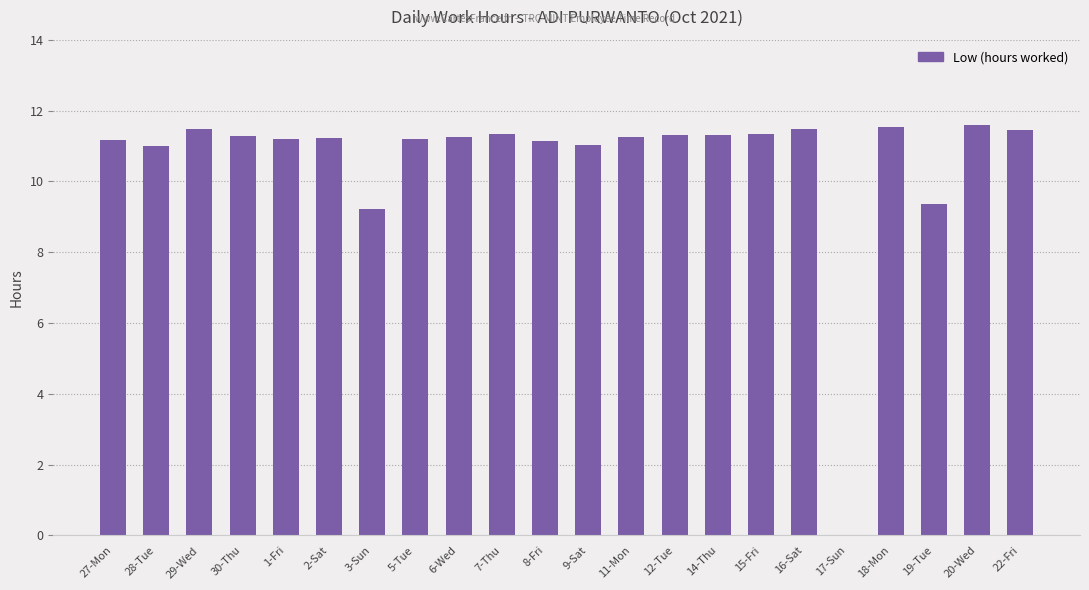

What is the maximum value shown in the chart?

11.6